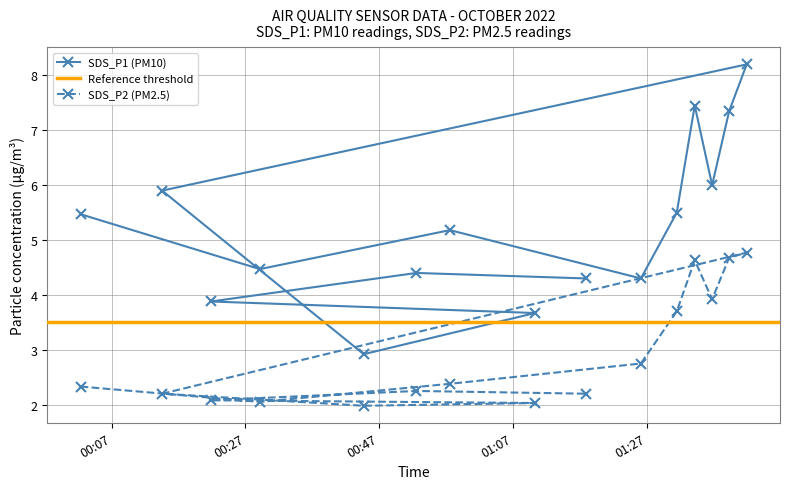

How many interior local valleys does the SDS_P1 series have?

4